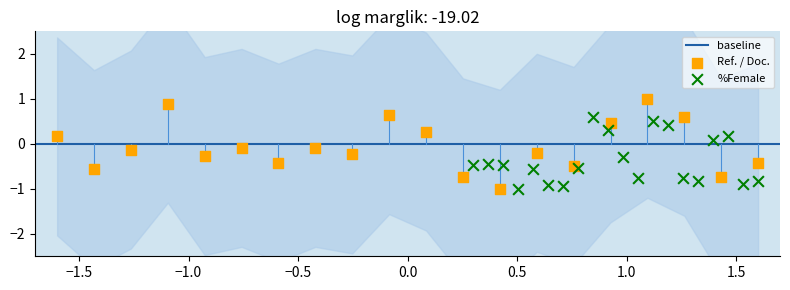

Which series has the largest Y range (max minus min)?

Ref. / Doc.